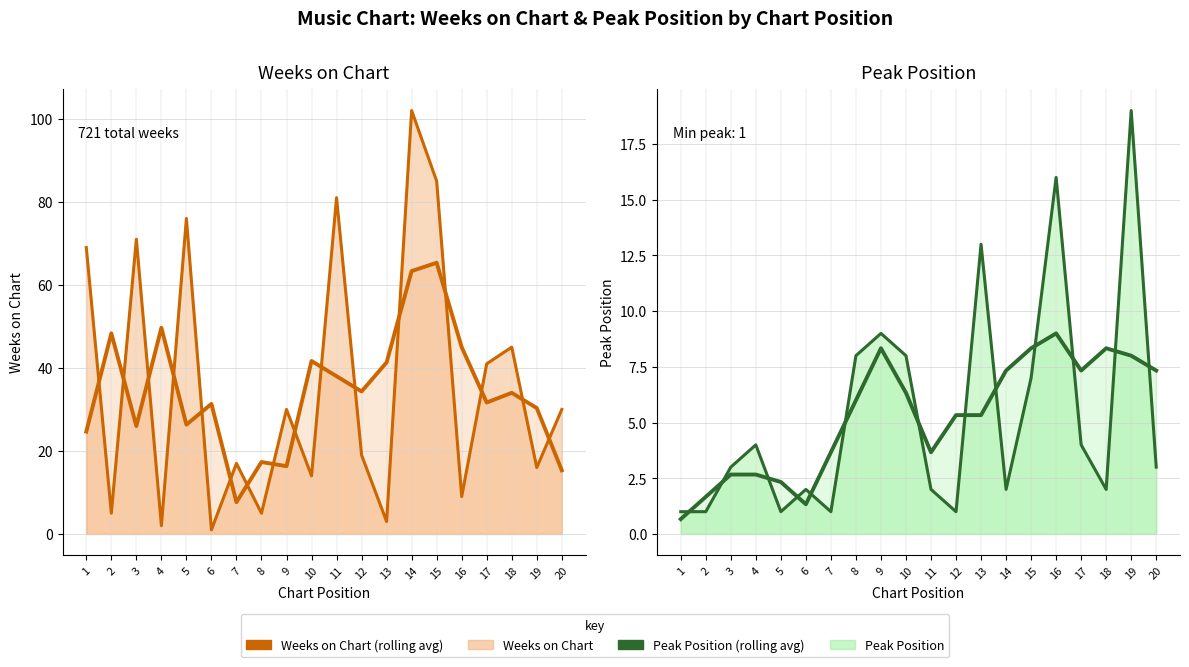

Which series has the largest total across all categories?

Weeks on Chart